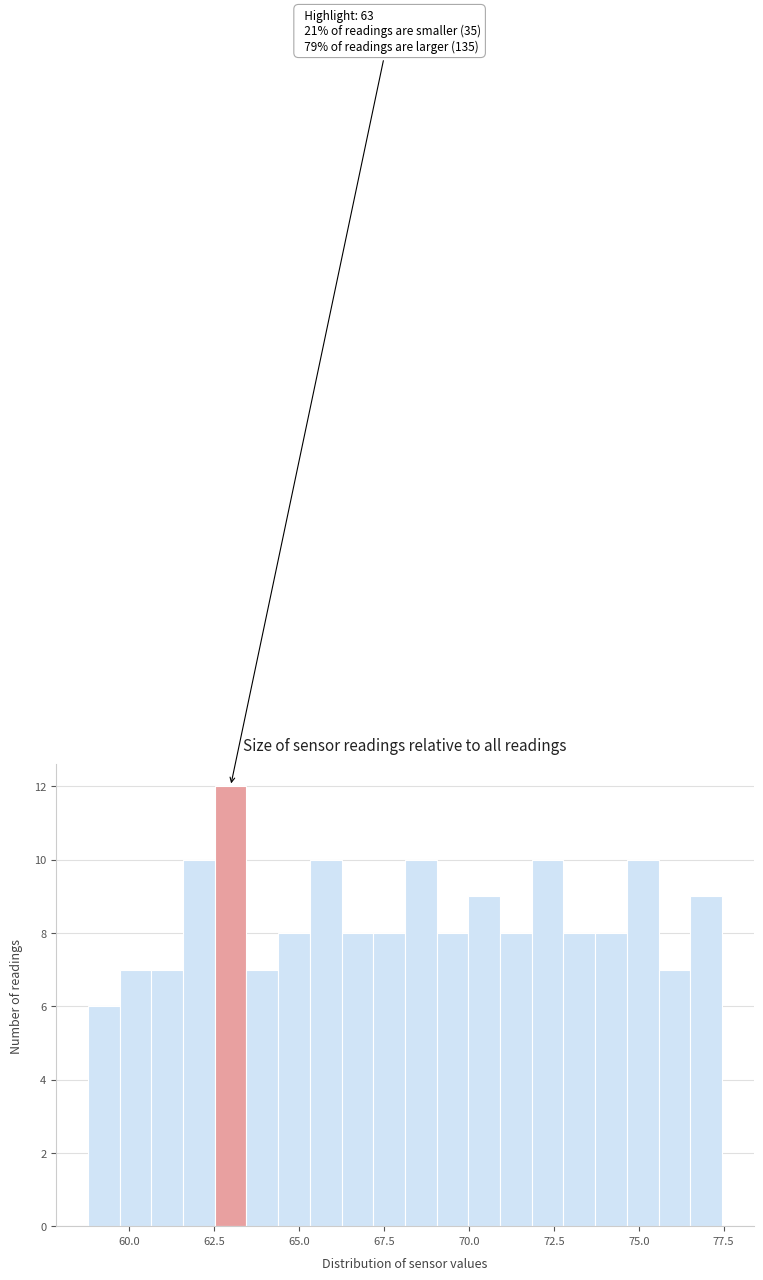

Read against the x-axis, roughly where is the centre of the tallest bar?

63.0